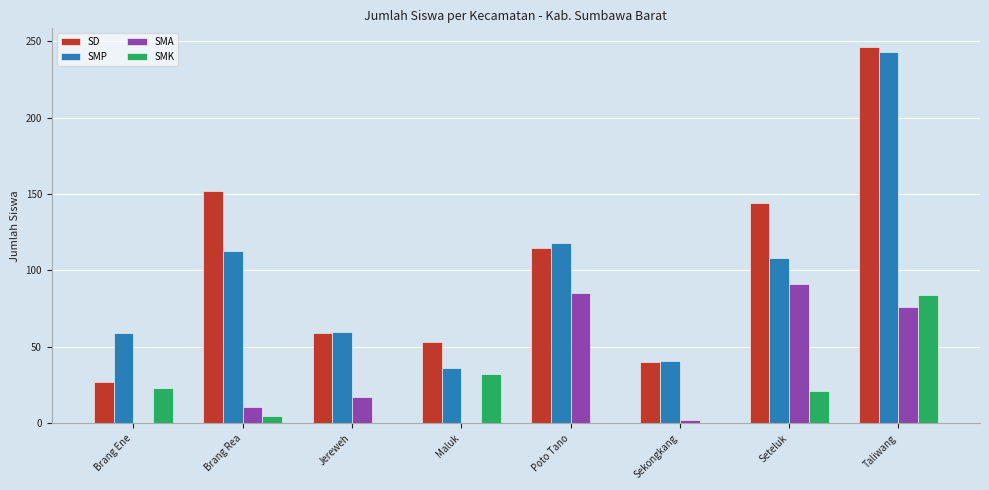

Which series has the largest total across all categories?

SD